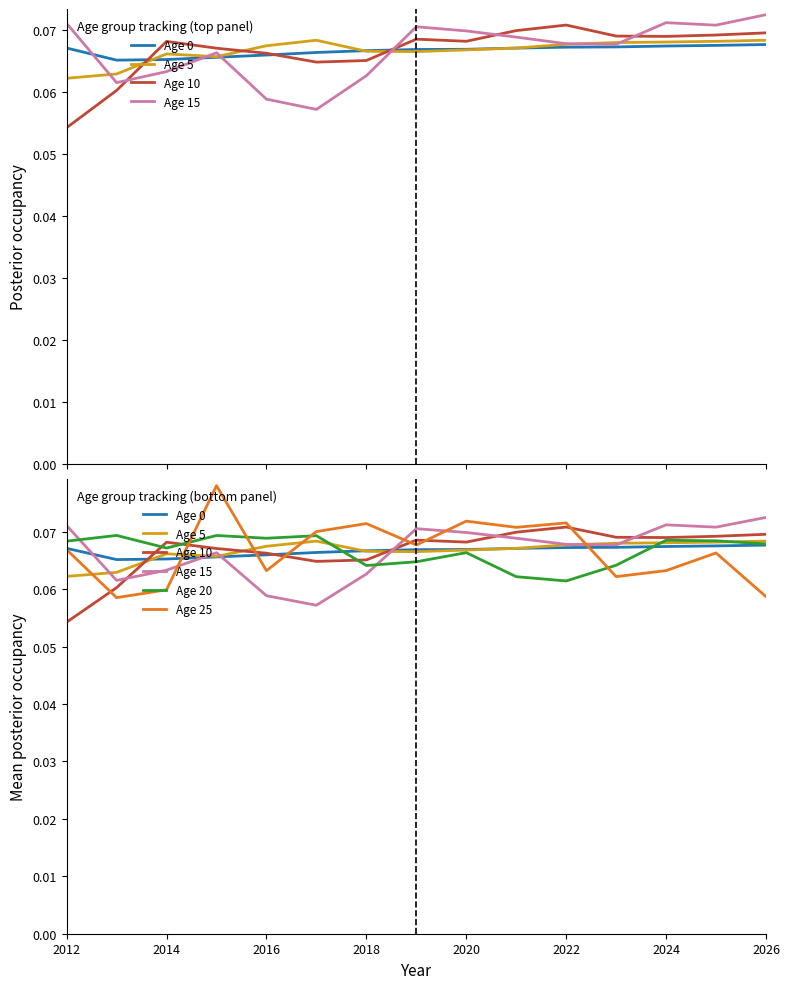

How many lines are shown in the chart?

6